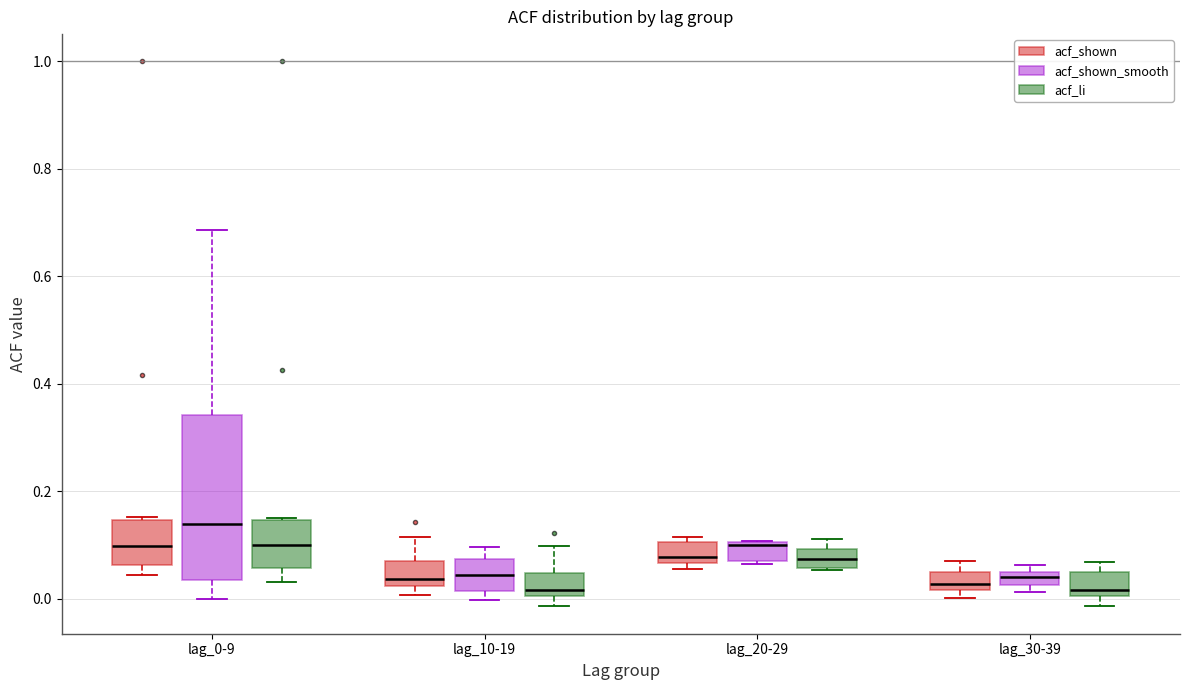

Where does the upper whisker of the box for lag_0-9 (acf_shown_smooth) end on the y-axis? The values are not printed on the chart, so give them approximately, as read against the axis.

0.68